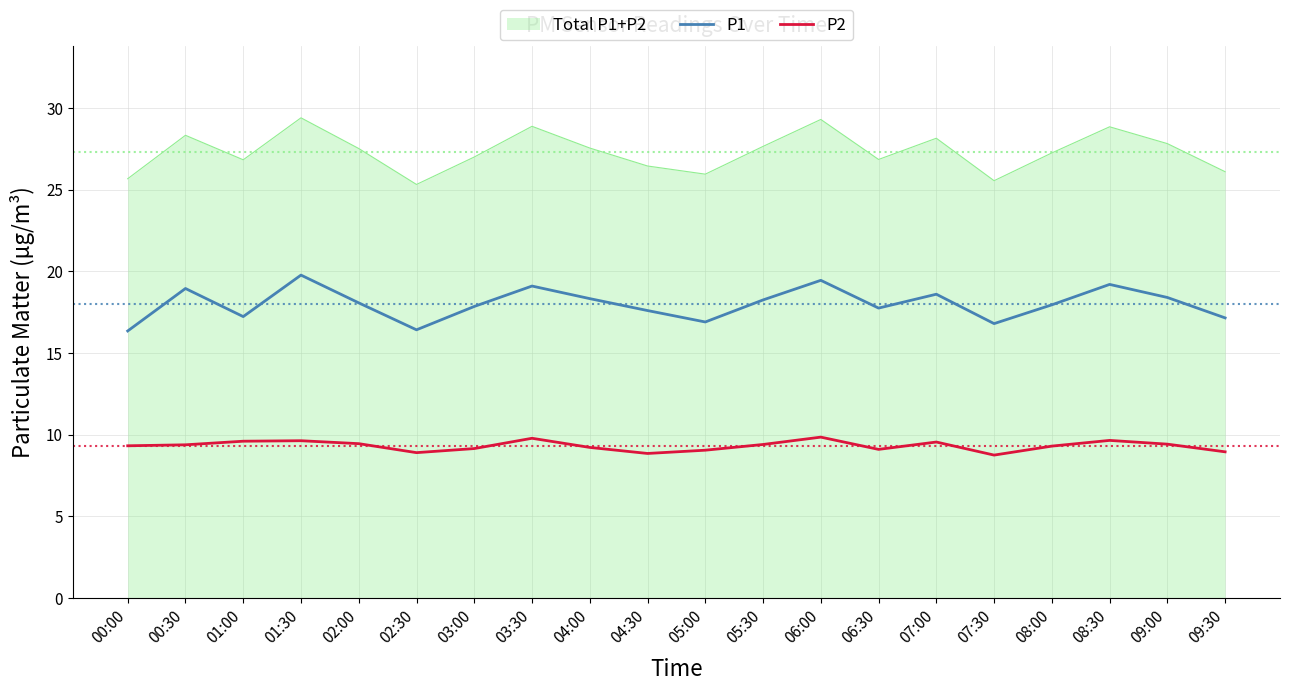

Which series has the widest spread of values?

Total P1+P2